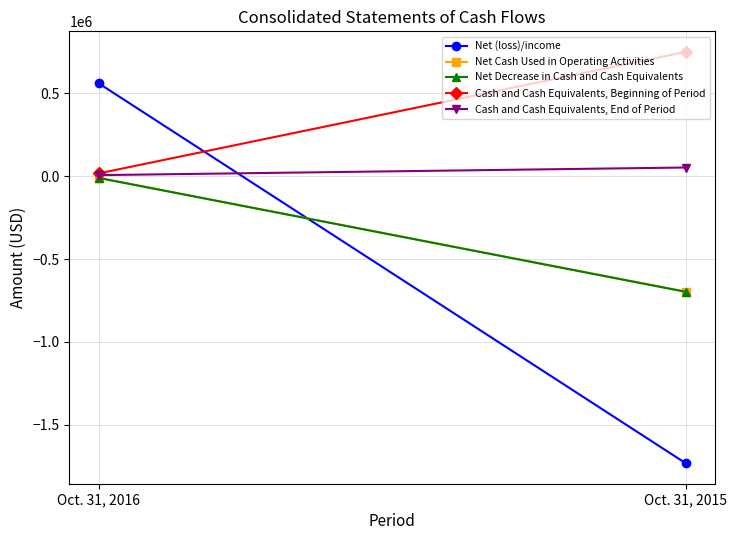

List the labels in order of Net (loss)/income value, largest first.

Oct. 31, 2016, Oct. 31, 2015